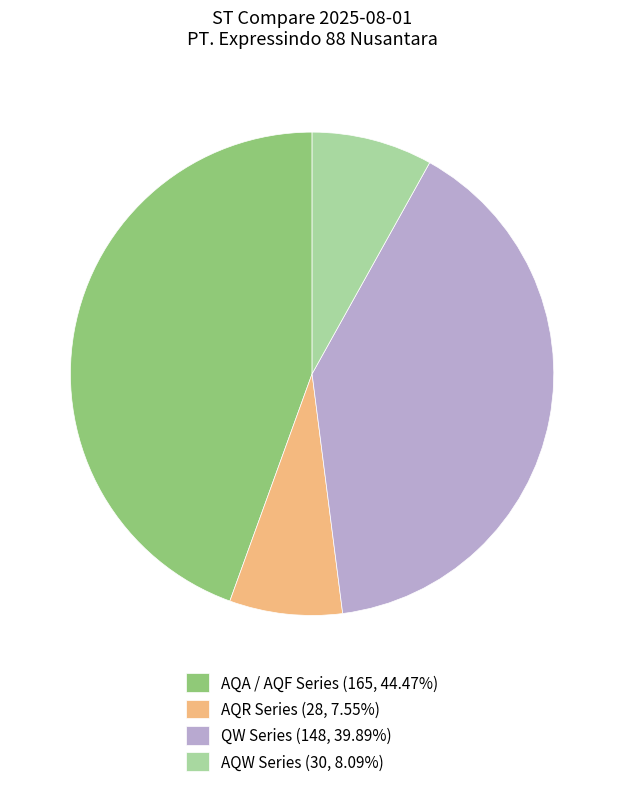

Approximately how many times larger is the value at QW Series (148, 39.89%) compared to AQW Series (30, 8.09%)?

4.9